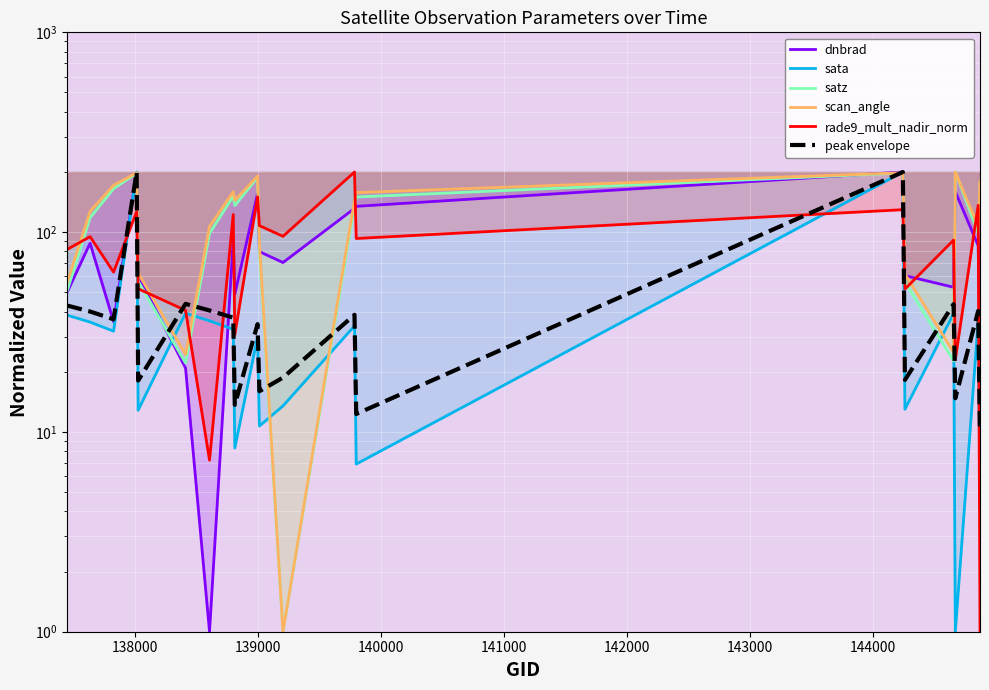

What is the value of the satz point at the 20th from the left?

173.2